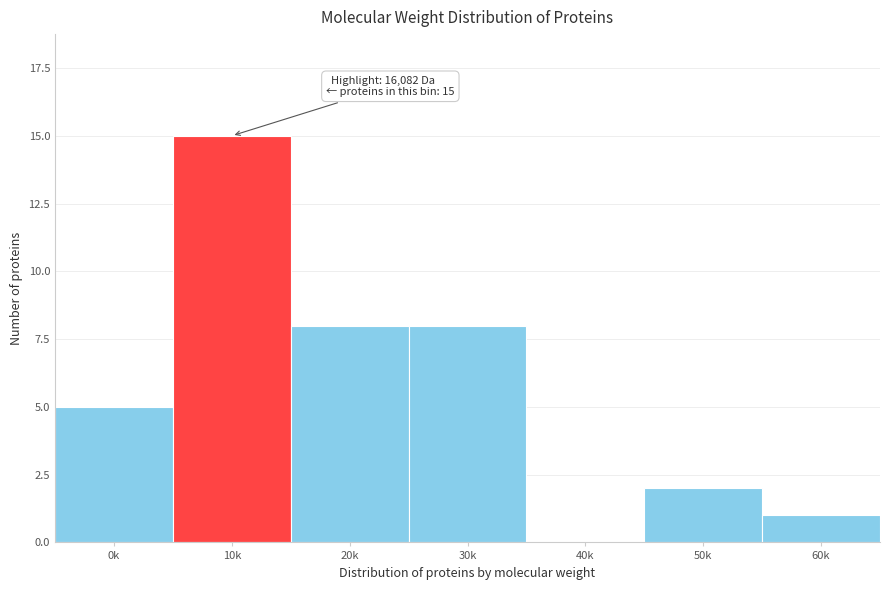

Reading left to right, what are all the values shown in this chart?

0k=5	10k=15	20k=8	30k=8	40k=0	50k=2	60k=1